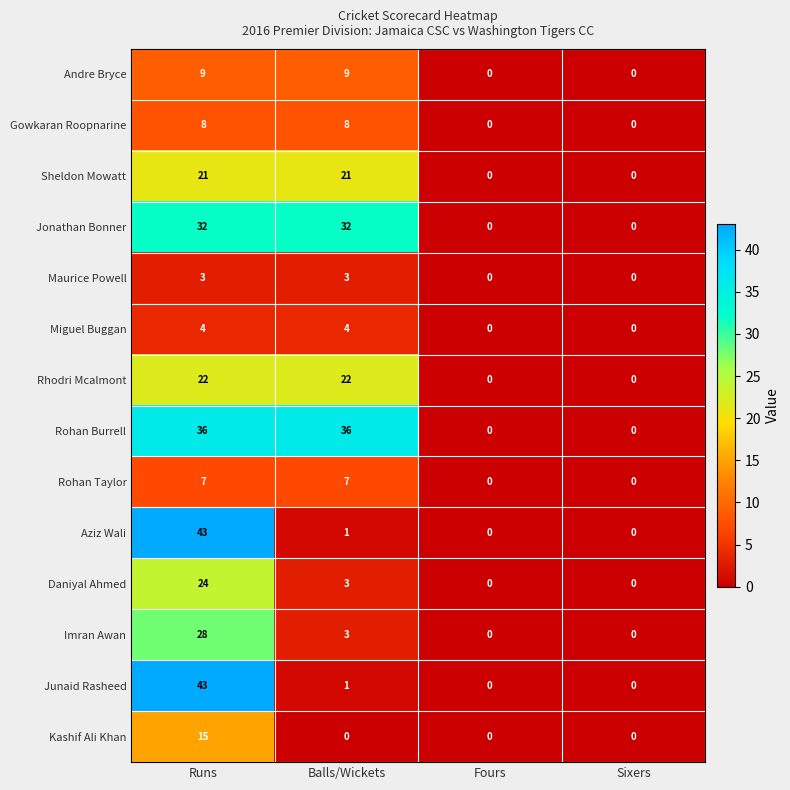

How many Rohan Burrell values are between 0 and 36?

4